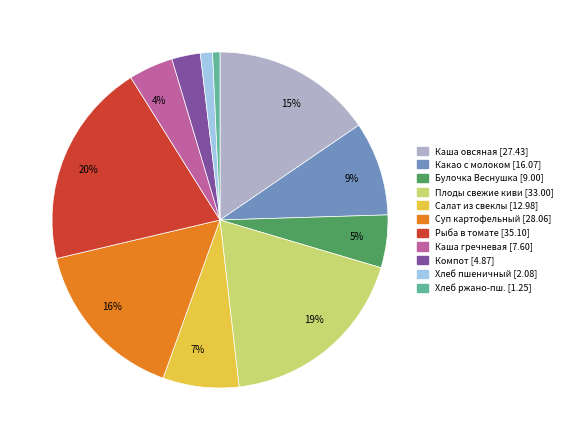

To the nearest percent, what percentage of the pie is Какао с молоком [16.07]?

9%